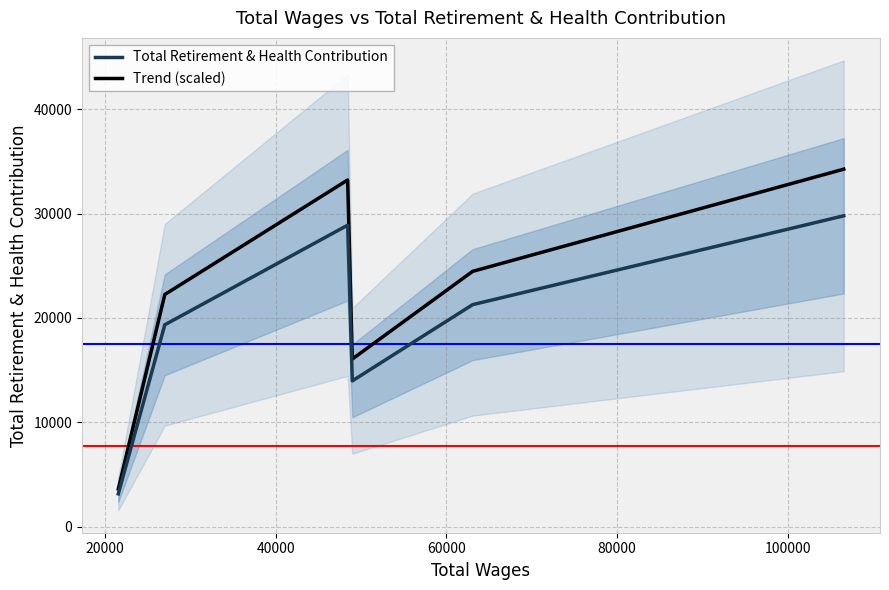

What is the highest value of the Total Retirement & Health Contribution series?

29790.0